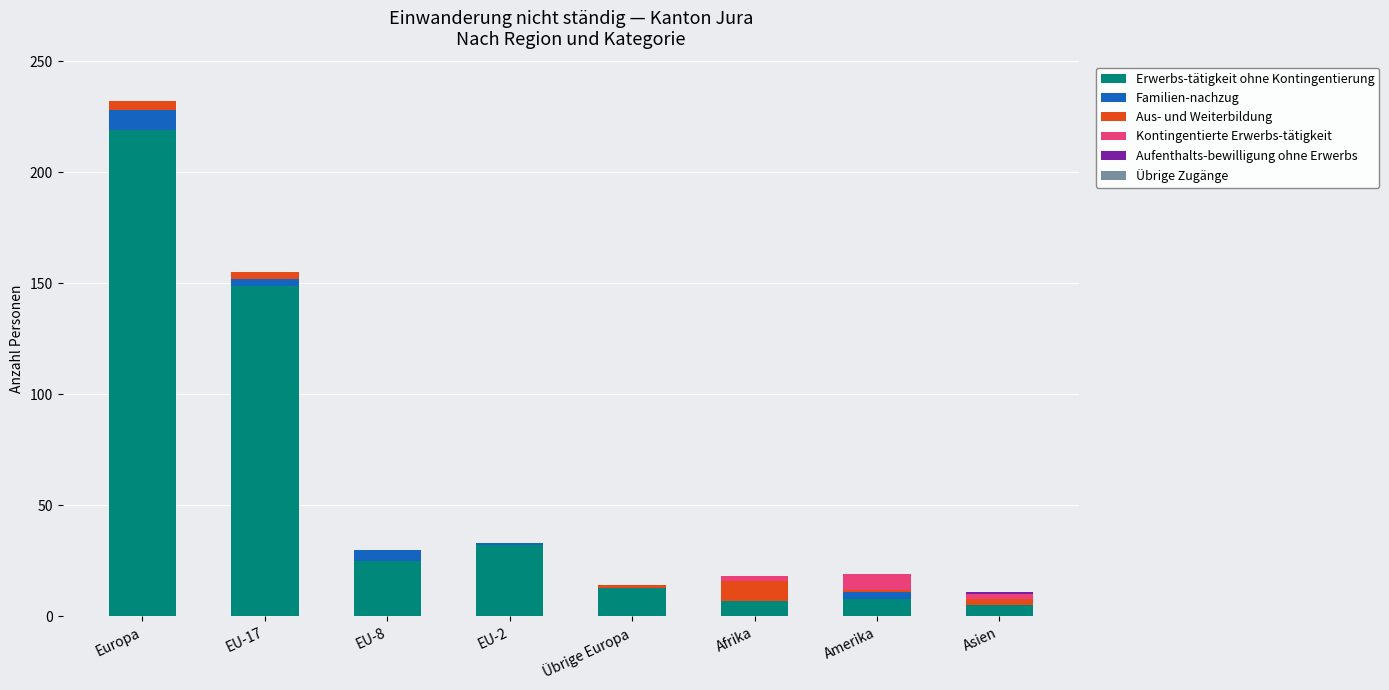

Count the number of data series in this chart.

5